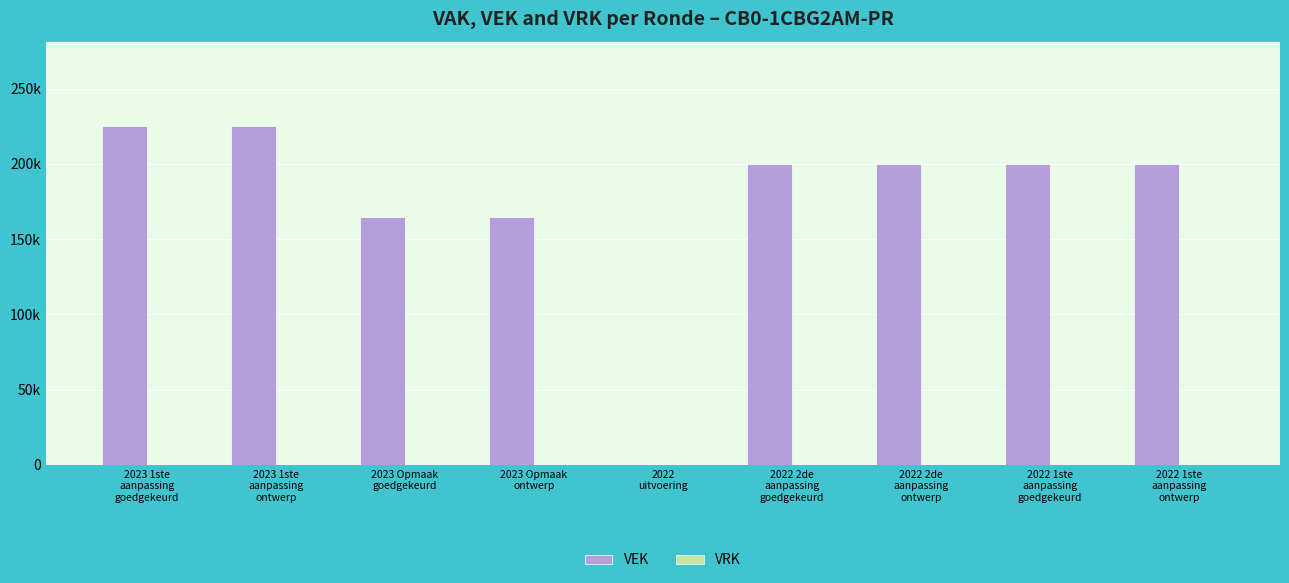

Which category has the lowest value across all series?

2022
uitvoering